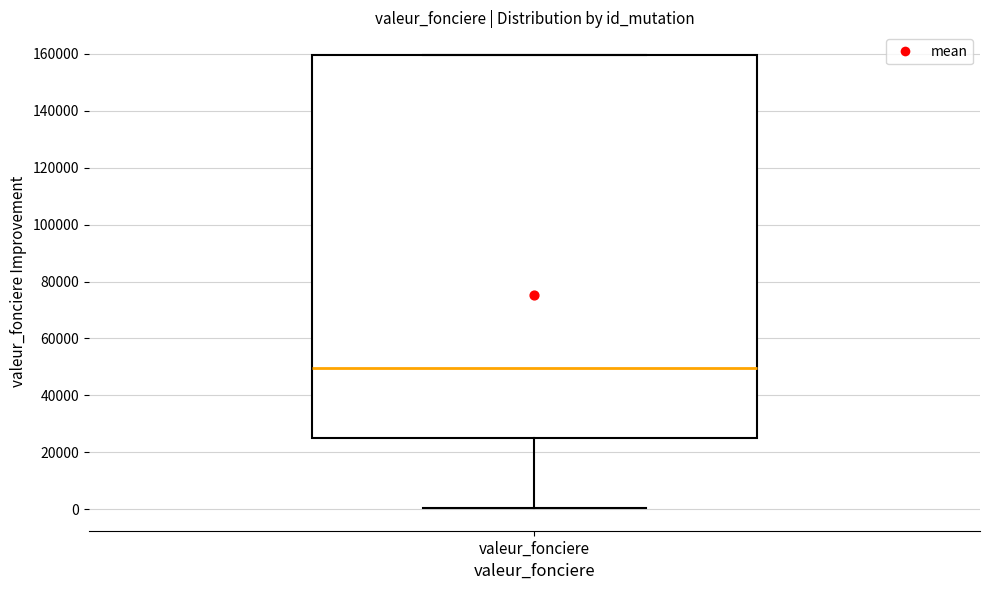

Where does the median line of the box for valeur_fonciere sit on the y-axis? The values are not printed on the chart, so give them approximately, as read against the axis.

50000